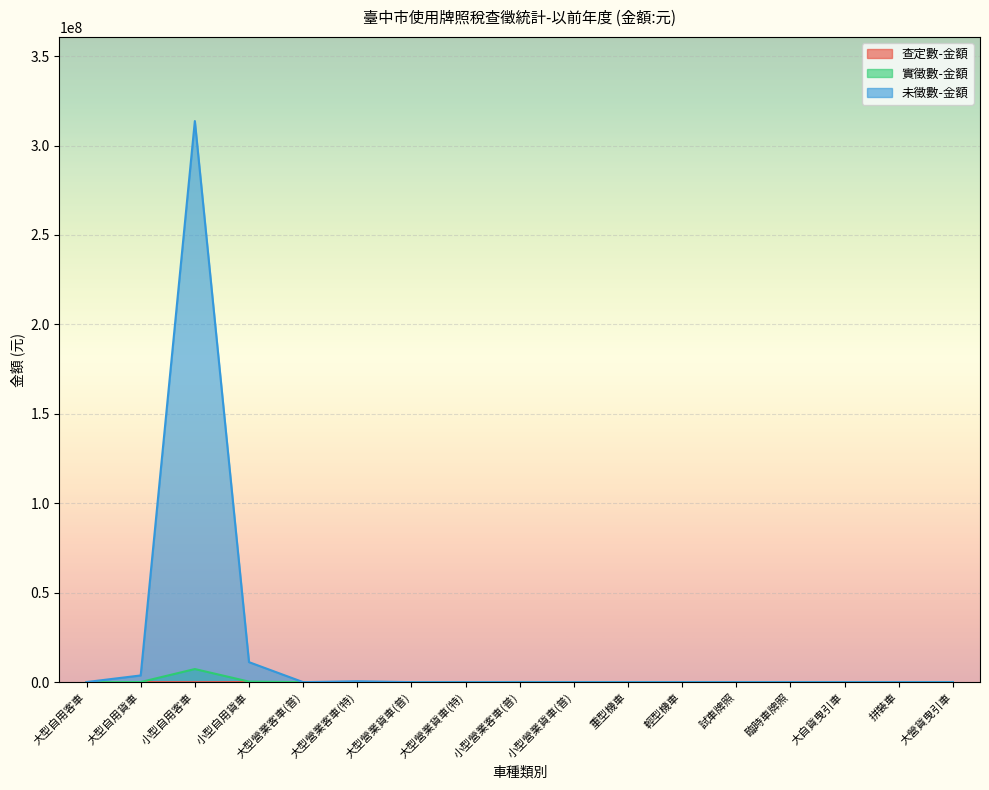

How many categories are shown in the chart?

17